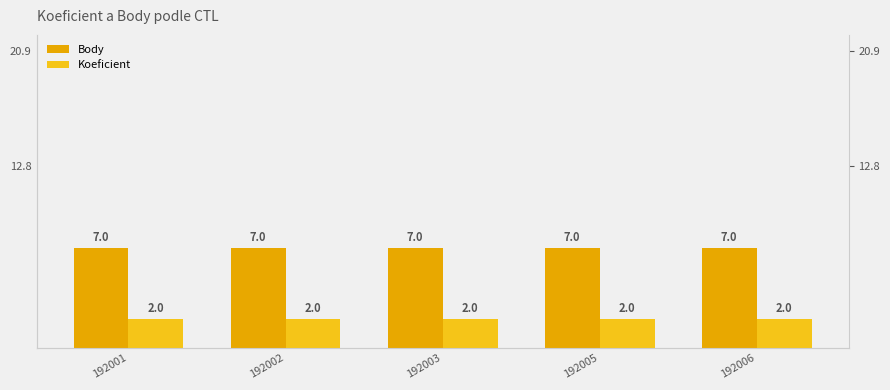

At 192005, list the series in order from largest to smallest.

Body, Koeficient